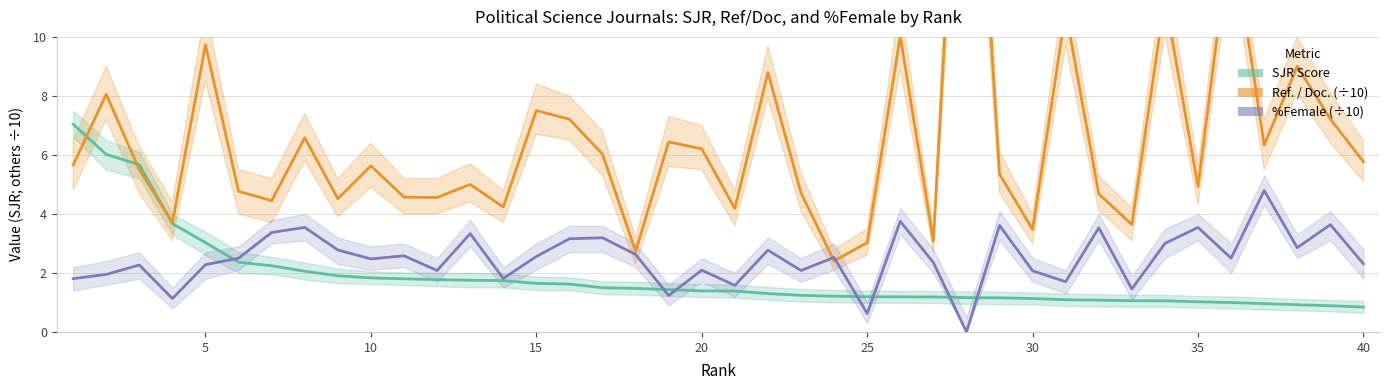

What is the difference between the second highest and second lowest values in the Ref. / Doc. (÷10) series?

11.0